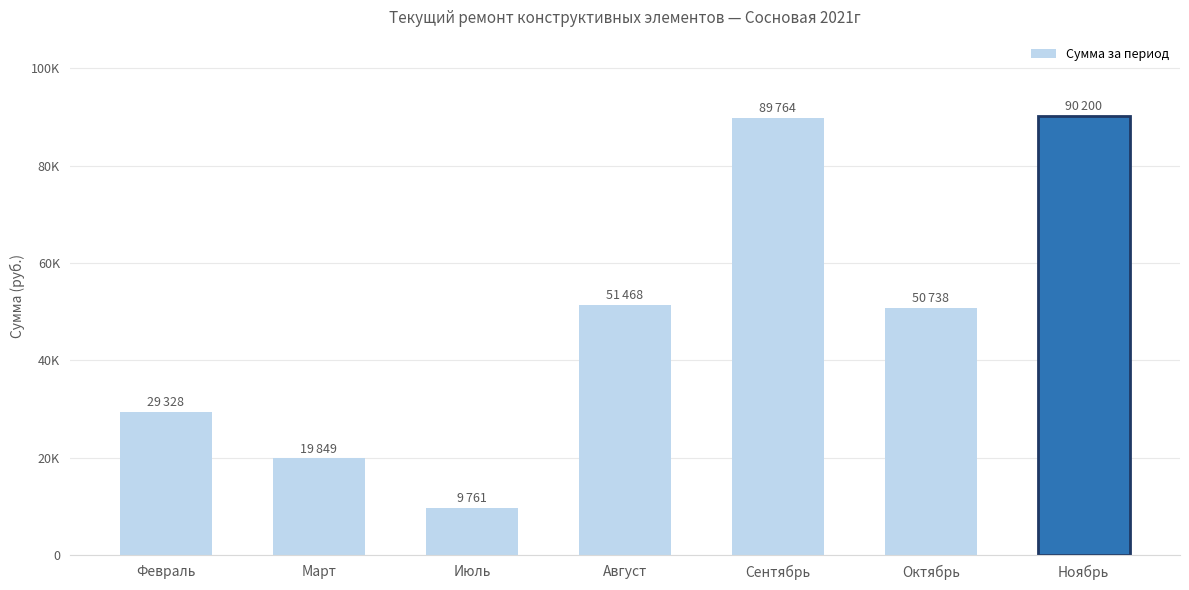

What is the difference between the maximum and minimum values?

80439